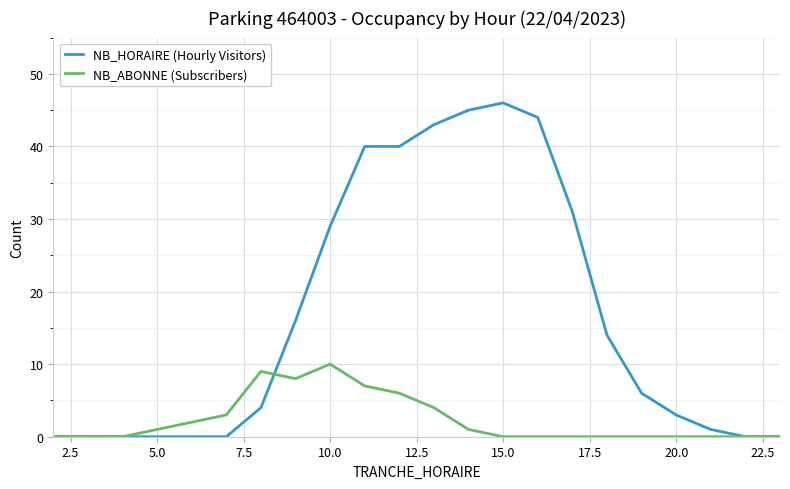

Reading right to left, extract all data points from this chart.

NB_HORAIRE (Hourly Visitors): 0	0	1	3	6	14	31	44	46	45	43	40	40	29	16	4	0	0	0	0	0	0
NB_ABONNE (Subscribers): 0	0	0	0	0	0	0	0	0	1	4	6	7	10	8	9	3	2	1	0	0	0